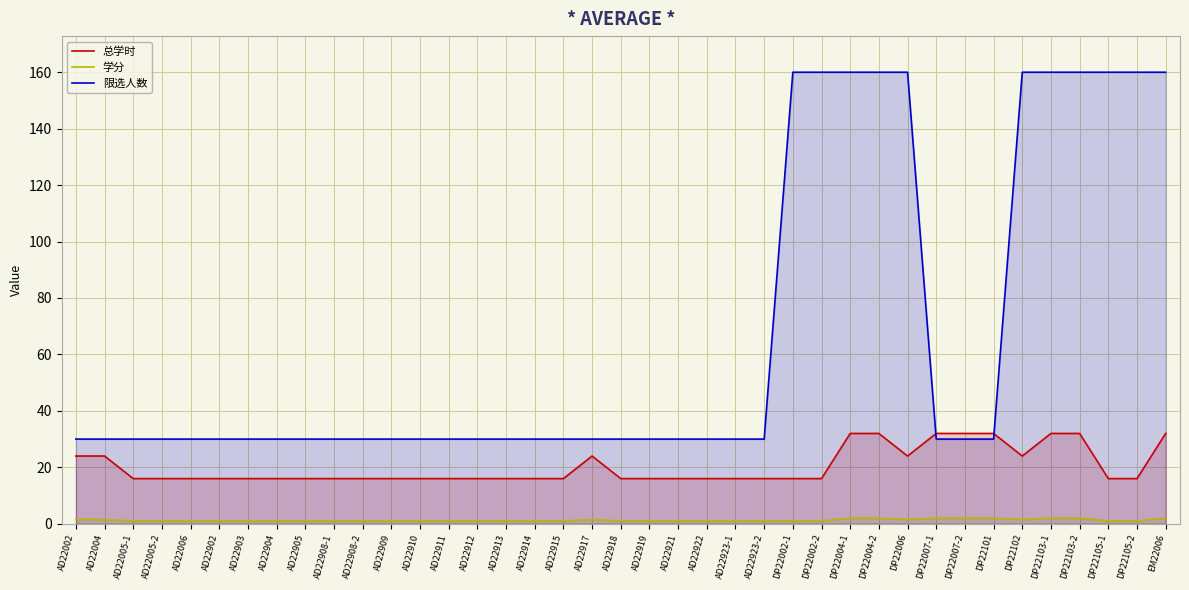

Is it true that 总学时 equals 45.6 at EM22006?

False